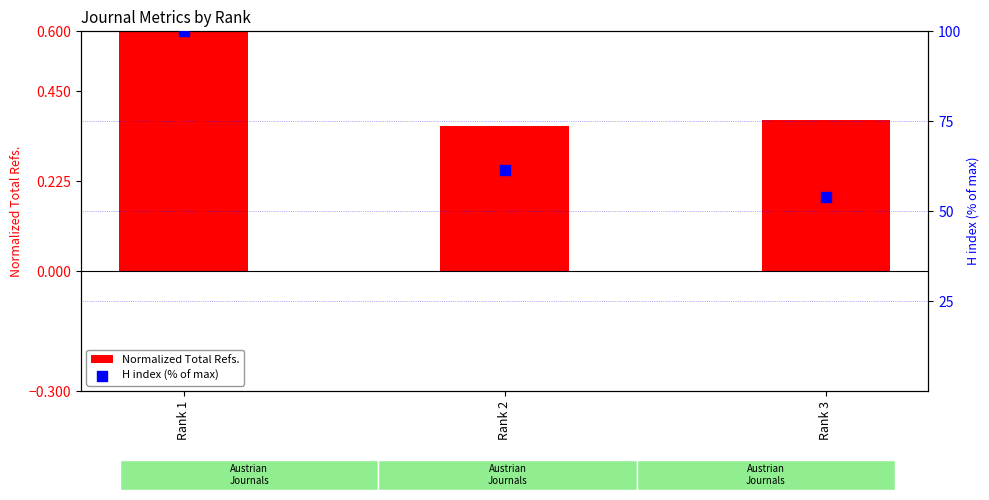

Which series has the widest spread of Y values?

H index (% of max)